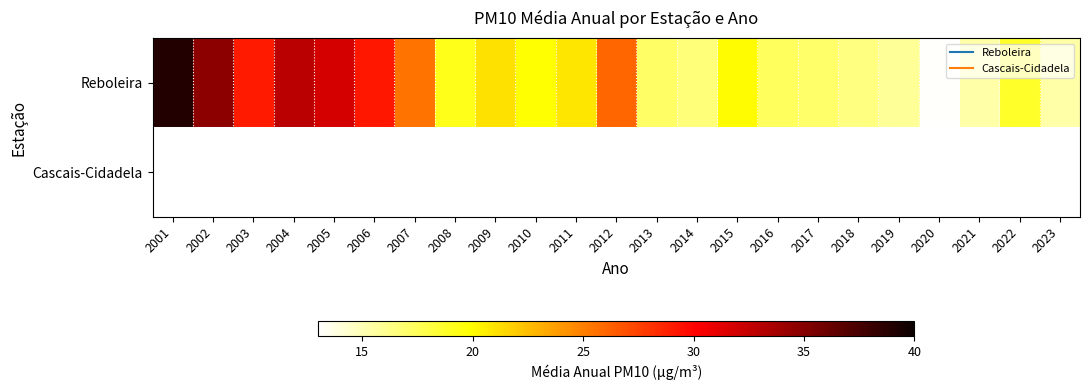

Rank the categories by Reboleira value from highest to lowest.

2001, 2002, 2004, 2005, 2006, 2003, 2012, 2007, 2009, 2011, 2015, 2010, 2008, 2022, 2016, 2013, 2017, 2014, 2018, 2019, 2021, 2023, 2020